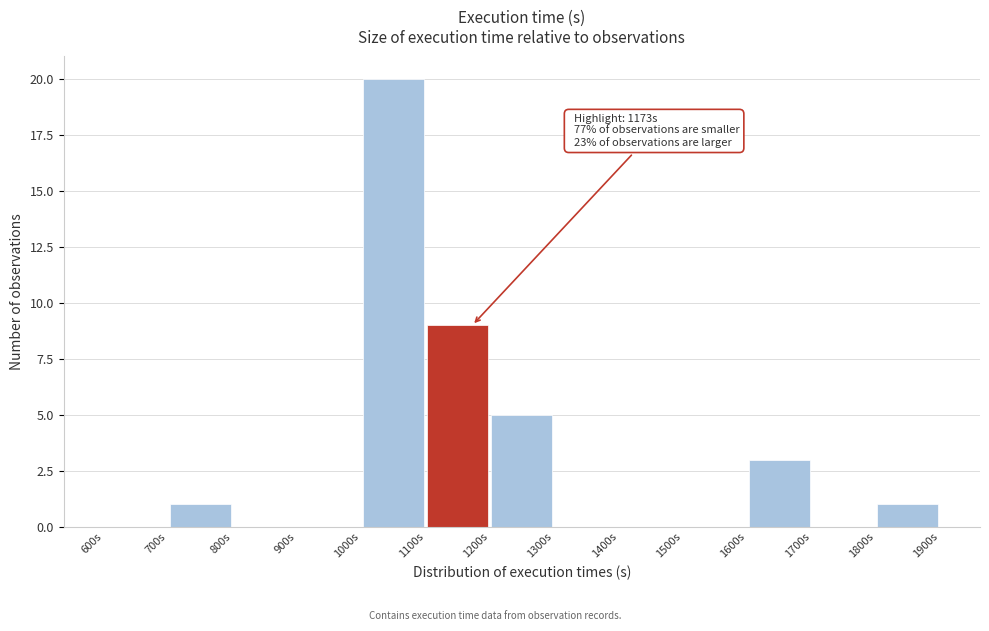

Over which range of the x-axis is the bar tallest?

1000 to 1100